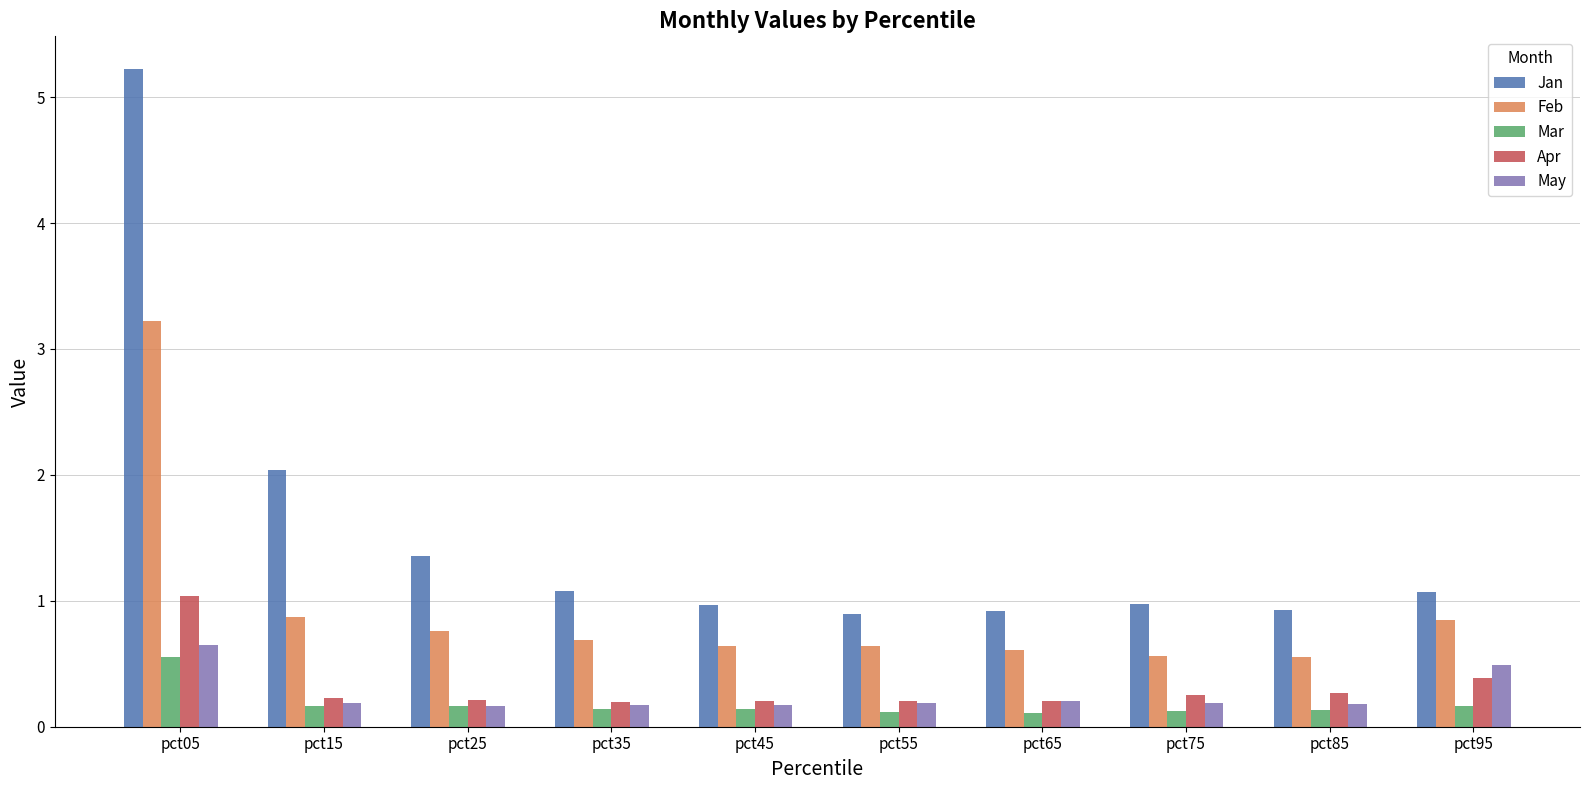

Is it true that Mar equals 0.1 at pct35?

True